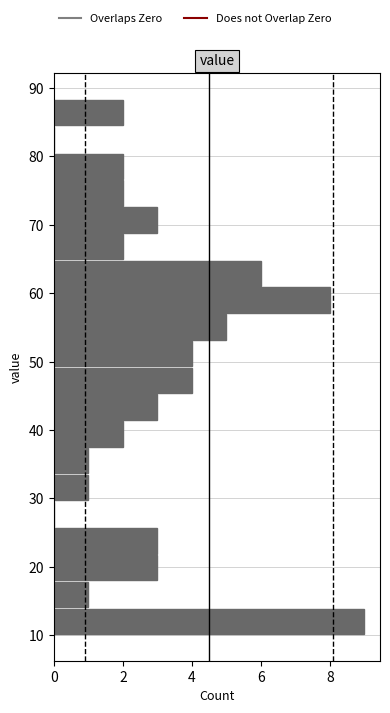

Read against the y-axis, roughly where is the centre of the longest bar?

12